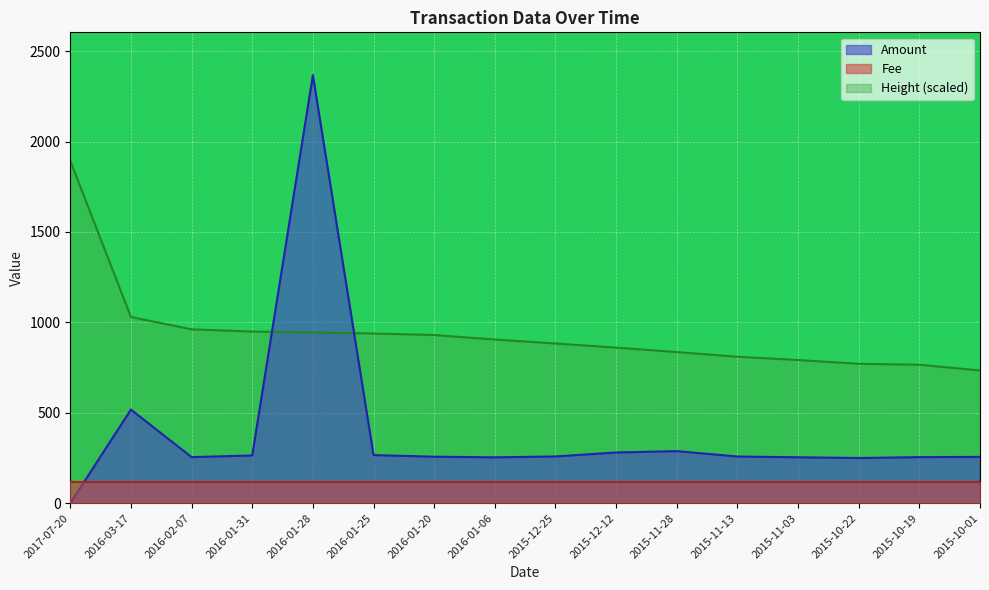

What is the difference between the maximum and minimum values in the Amount series?

2367.0